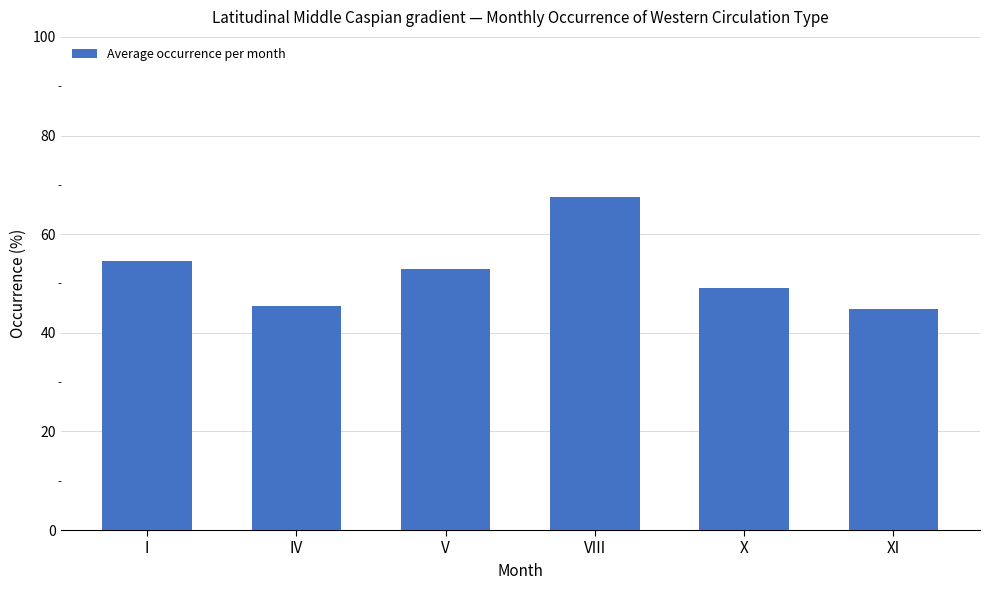

Which label corresponds to the largest value in the chart?

VIII